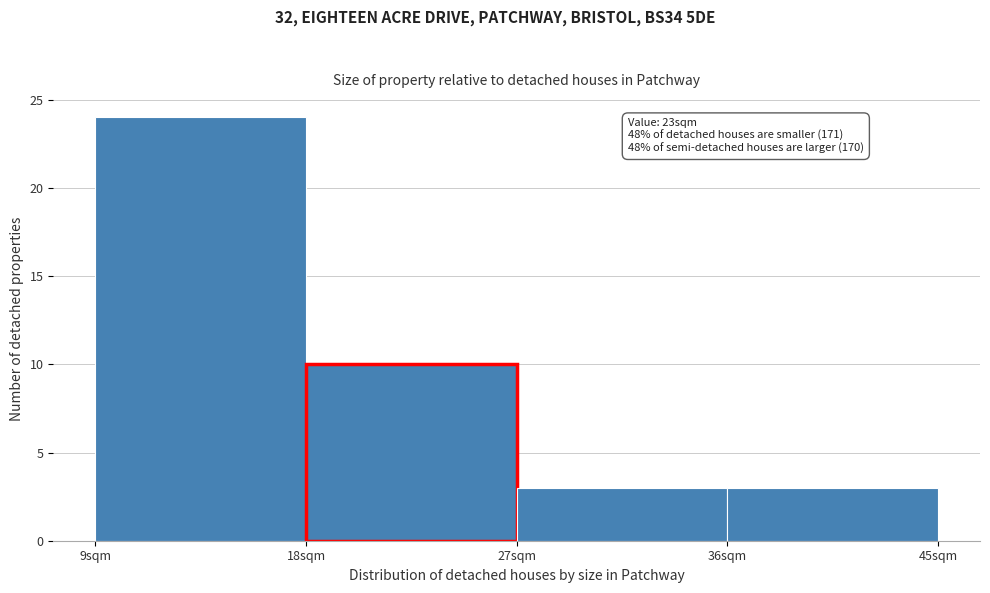

Over which range of the x-axis is the bar tallest?

9 to 18